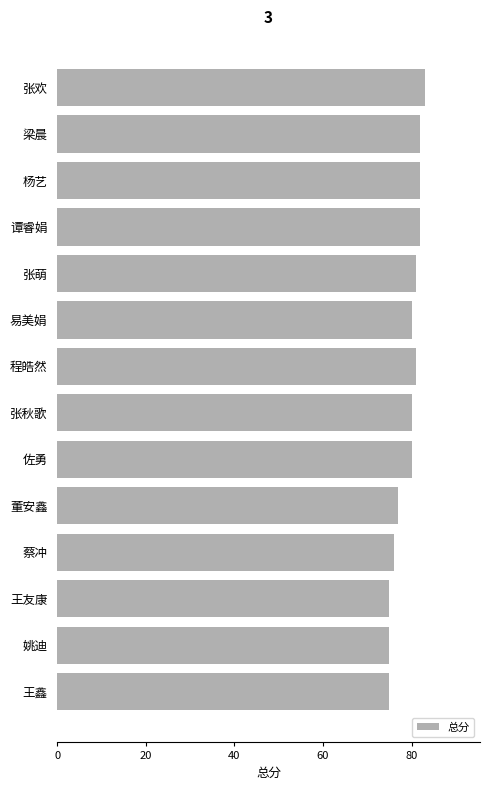

How many categories are shown in the chart?

14